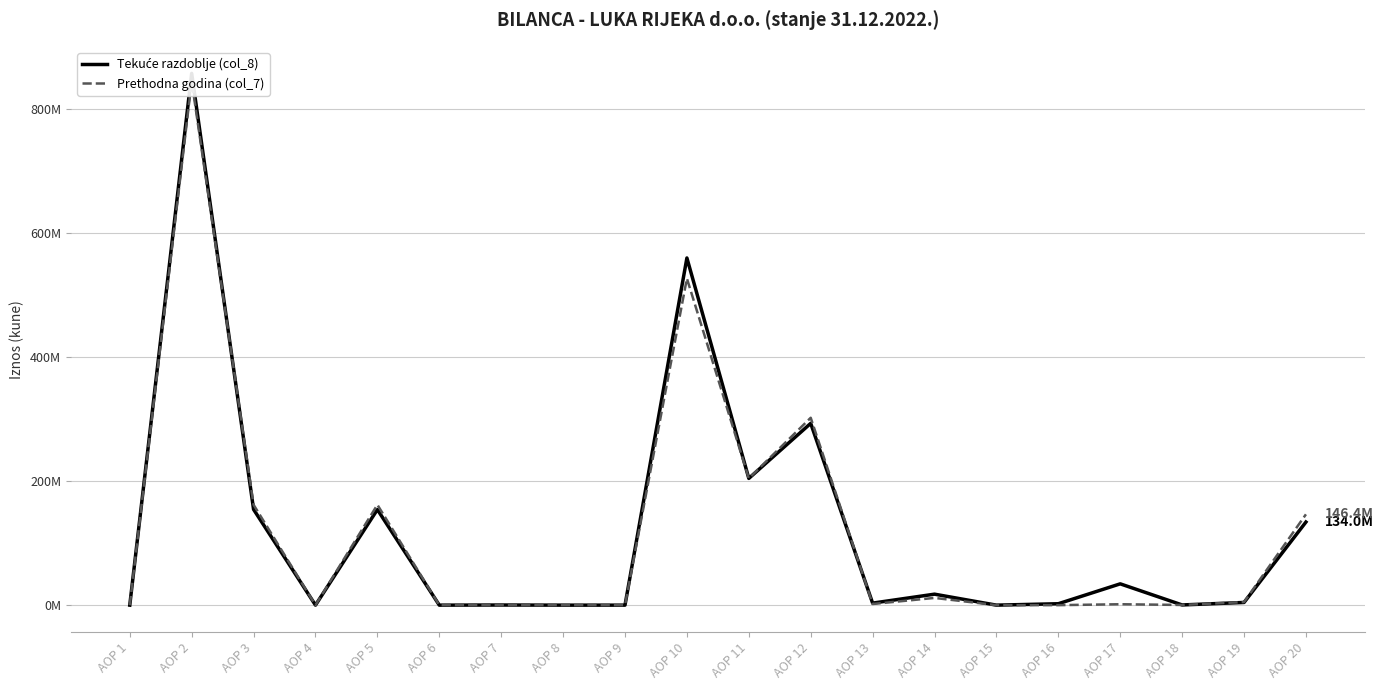

What are all the series names shown in the legend?

Tekuće razdoblje (col_8), Prethodna godina (col_7)